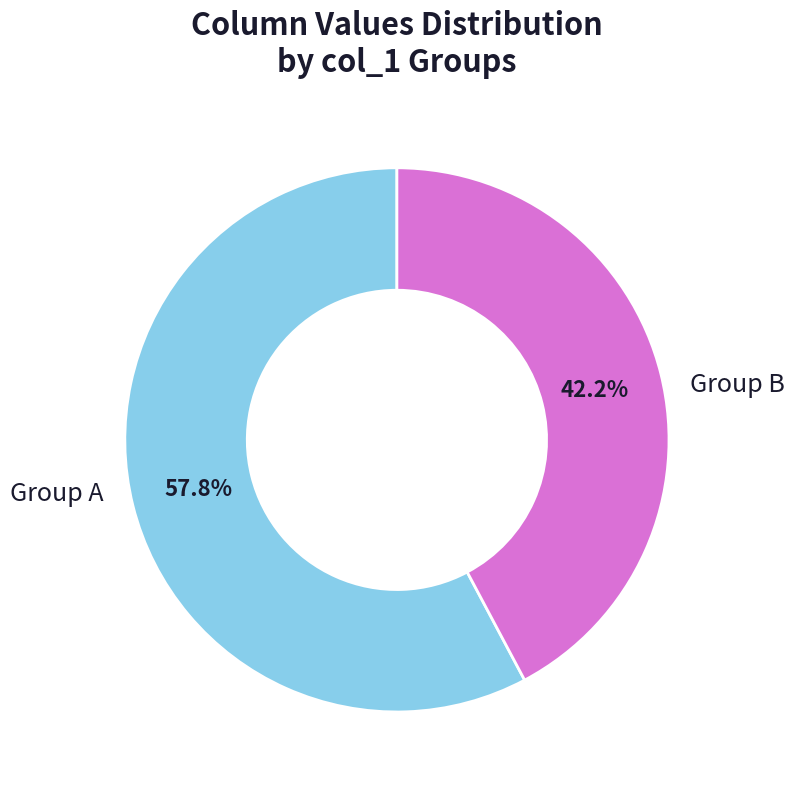

Is there any slice that represents more than half of the pie?

Yes